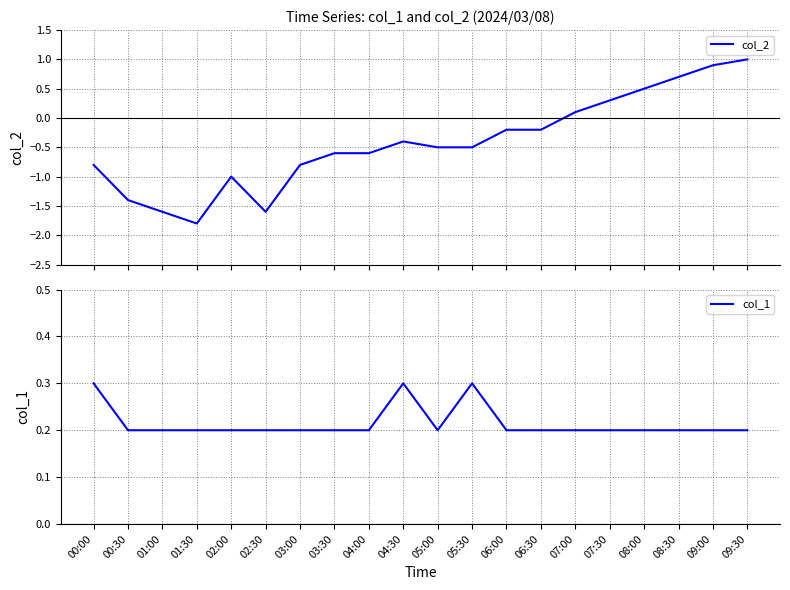

List the series in order of their peak value, highest first.

col_2, col_1